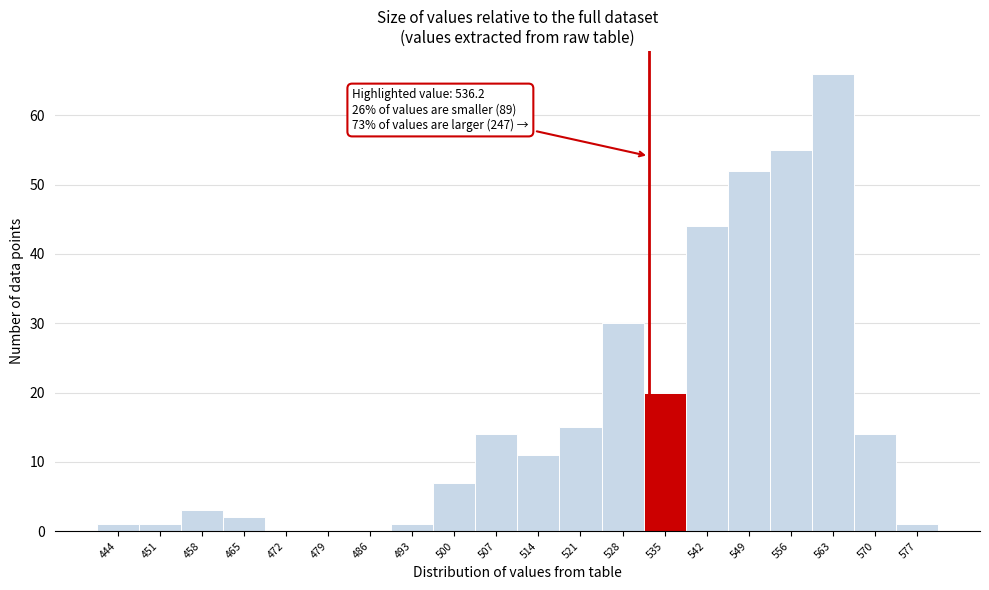

Reading right to left, what are all the values shown in this chart?

577=1	570=14	563=66	556=55	549=52	542=44	535=20	528=30	521=15	514=11	507=14	500=7	493=1	486=0	479=0	472=0	465=2	458=3	451=1	444=1